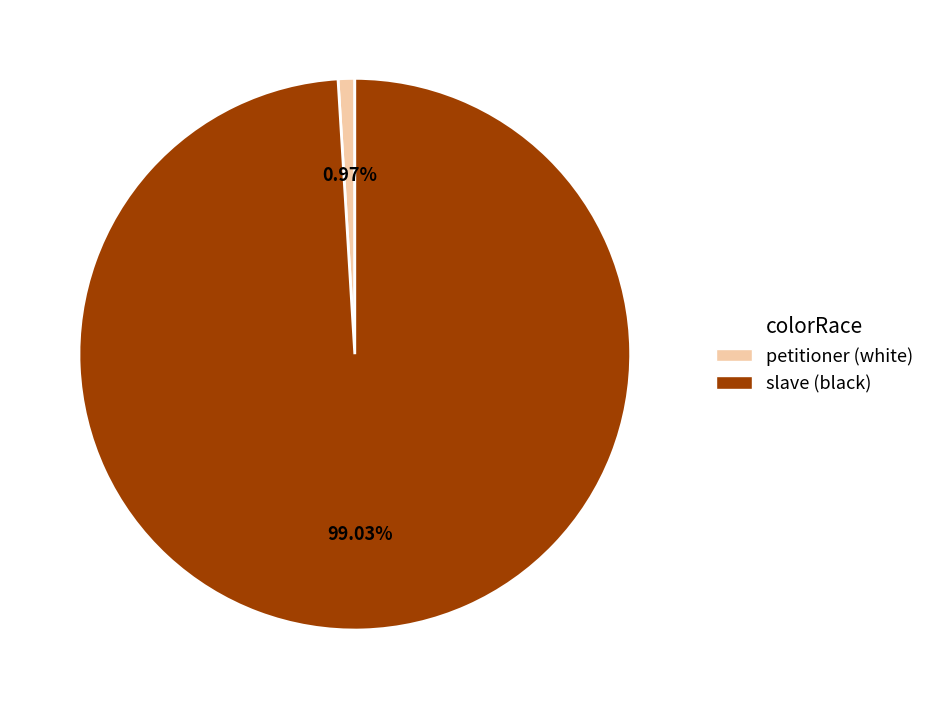

Combined, what portion of the pie is petitioner (white) and slave (black)?

100.0%